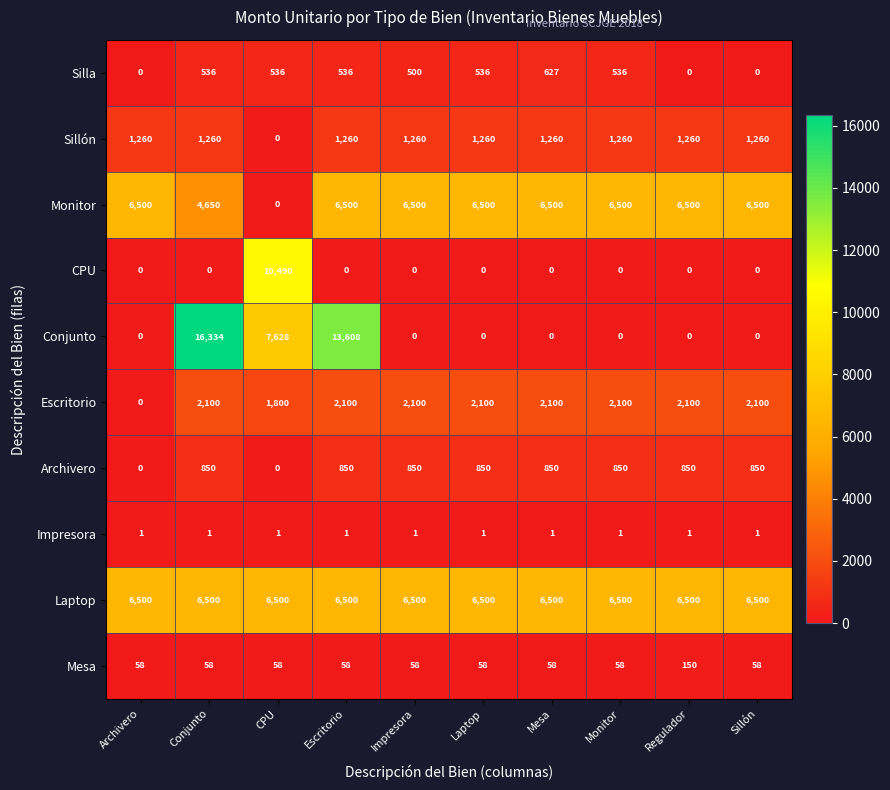

Is it true that Laptop equals 11294 at CPU?

False